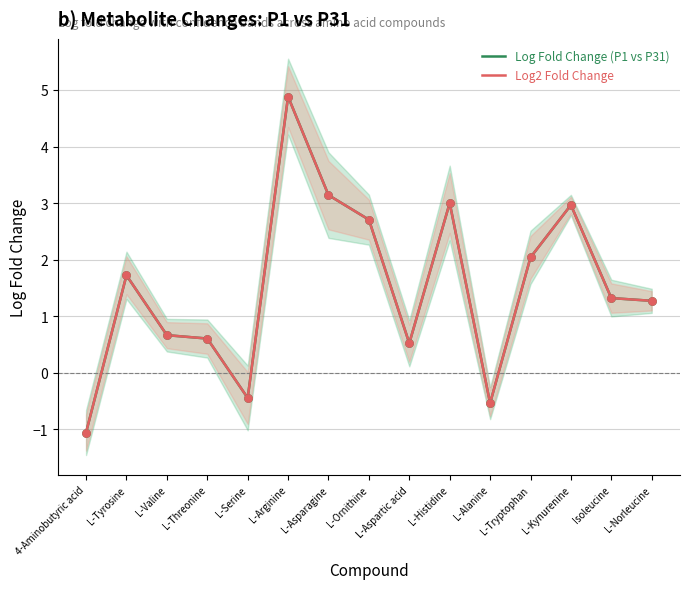

Which series has the largest Y range (max minus min)?

Log Fold Change (P1 vs P31)